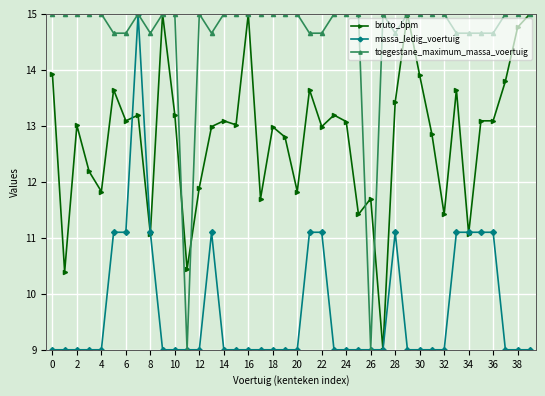

What is the maximum value for bruto_bpm?

15.0